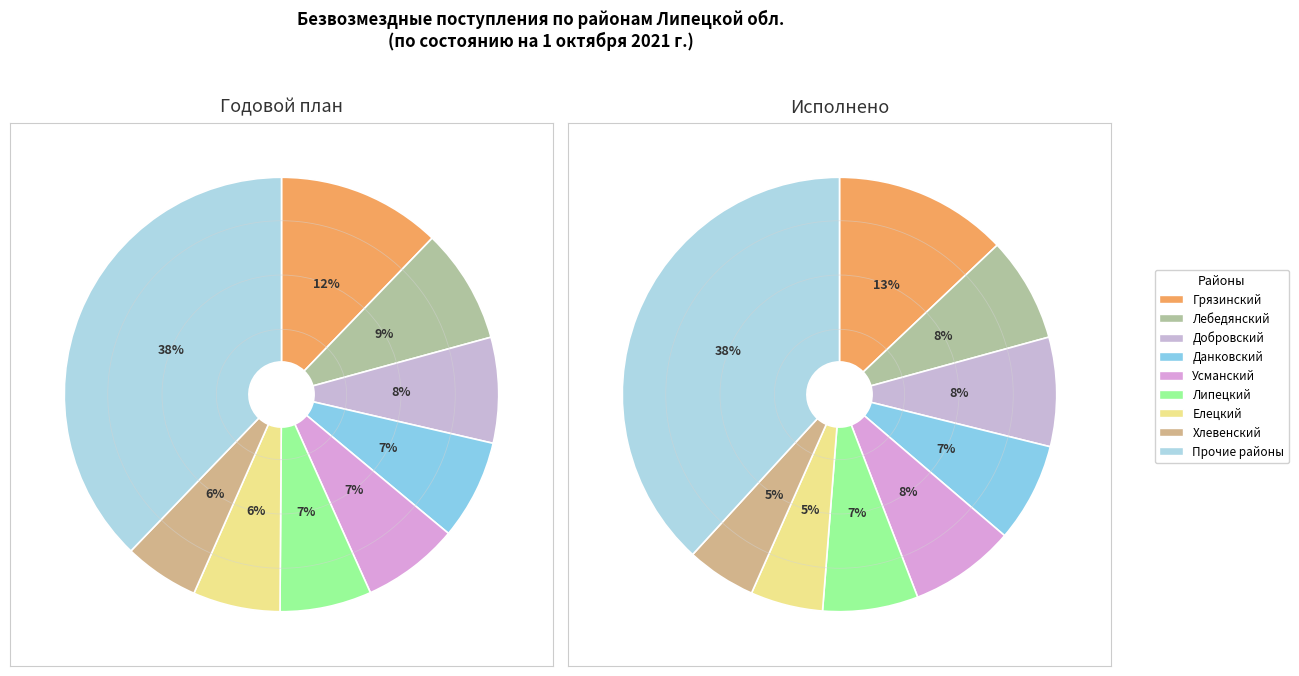

Count the number of slices in the pie.

18